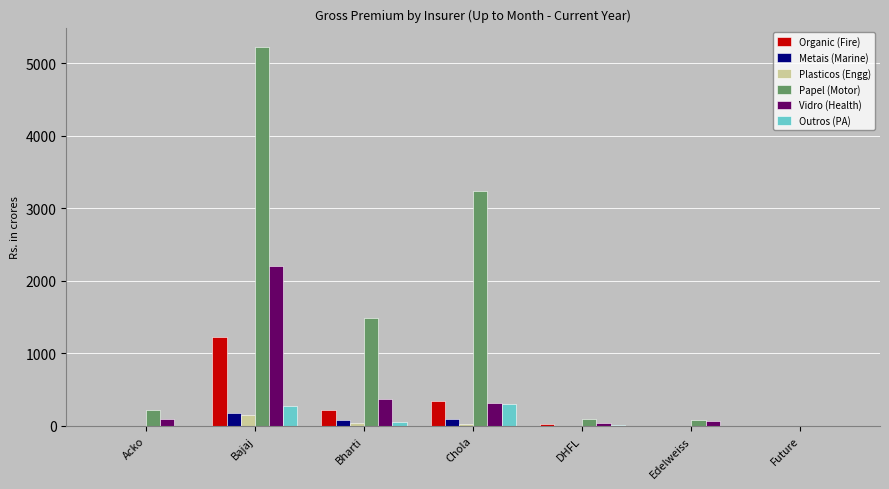

Which category has the highest value across all series?

Bajaj